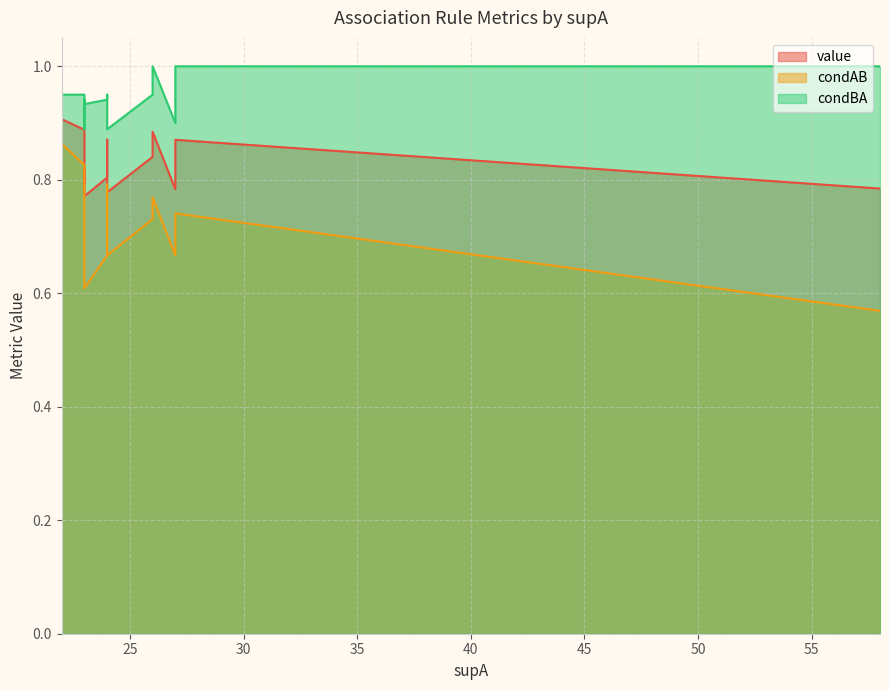

What is the difference between the condAB values at 4 and 5?

0.1